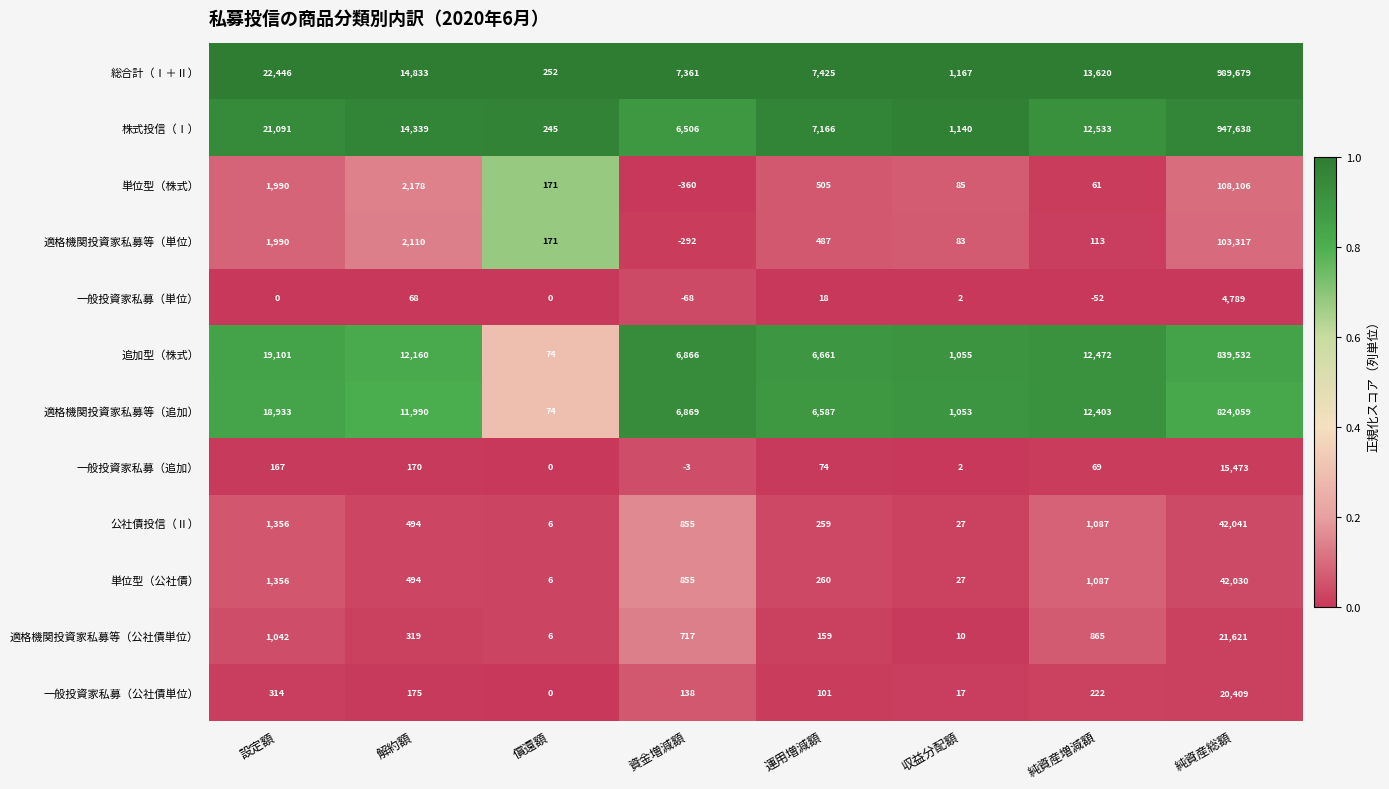

At which label does 公社債投信（Ⅱ） reach its peak?

純資産総額